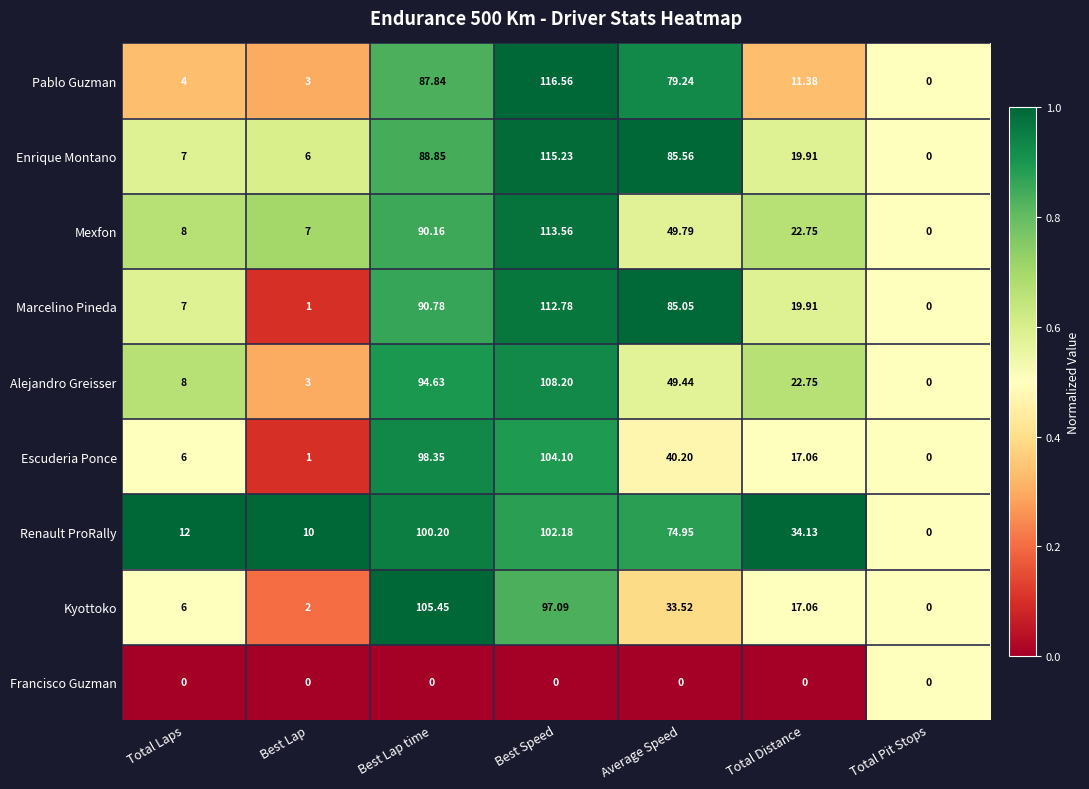

At which label does Alejandro Greisser first exceed 22?

Best Lap time